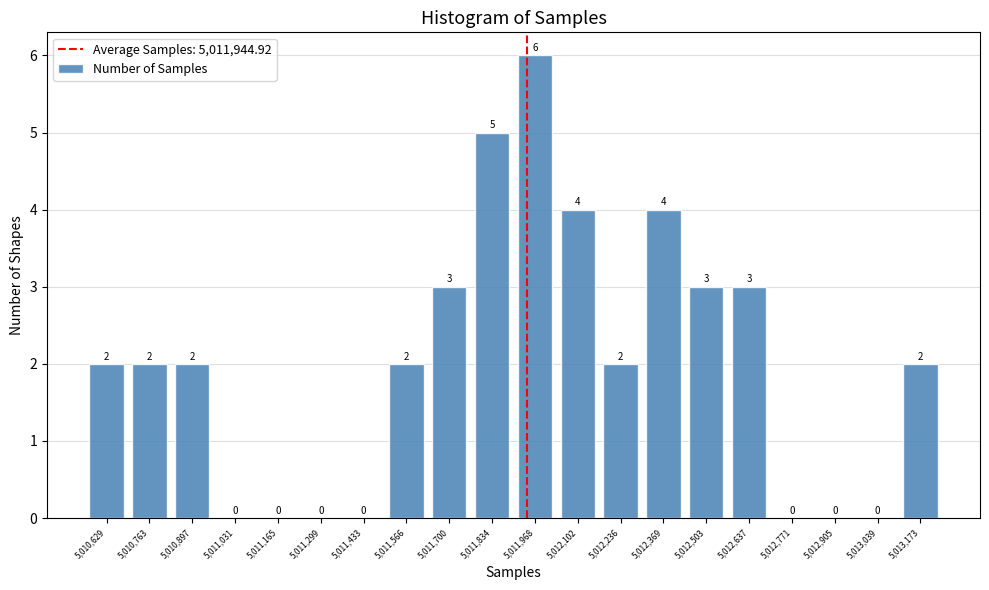

Reading left to right, list every bar in this chart as the range it spans on the x-axis followed by its height. The bar edges are not printed on the chart, so give them approximately, as read against the axis.

5010560 to 5010700: 2
5010700 to 5010840: 2
5010840 to 5010960: 2
5010960 to 5011100: 0
5011100 to 5011240: 0
5011240 to 5011360: 0
5011360 to 5011500: 0
5011500 to 5011640: 2
5011640 to 5011760: 3
5011760 to 5011900: 5
5011900 to 5012040: 6
5012040 to 5012160: 4
5012160 to 5012300: 2
5012300 to 5012440: 4
5012440 to 5012580: 3
5012580 to 5012700: 3
5012700 to 5012840: 0
5012840 to 5012980: 0
5012980 to 5013100: 0
5013100 to 5013240: 2